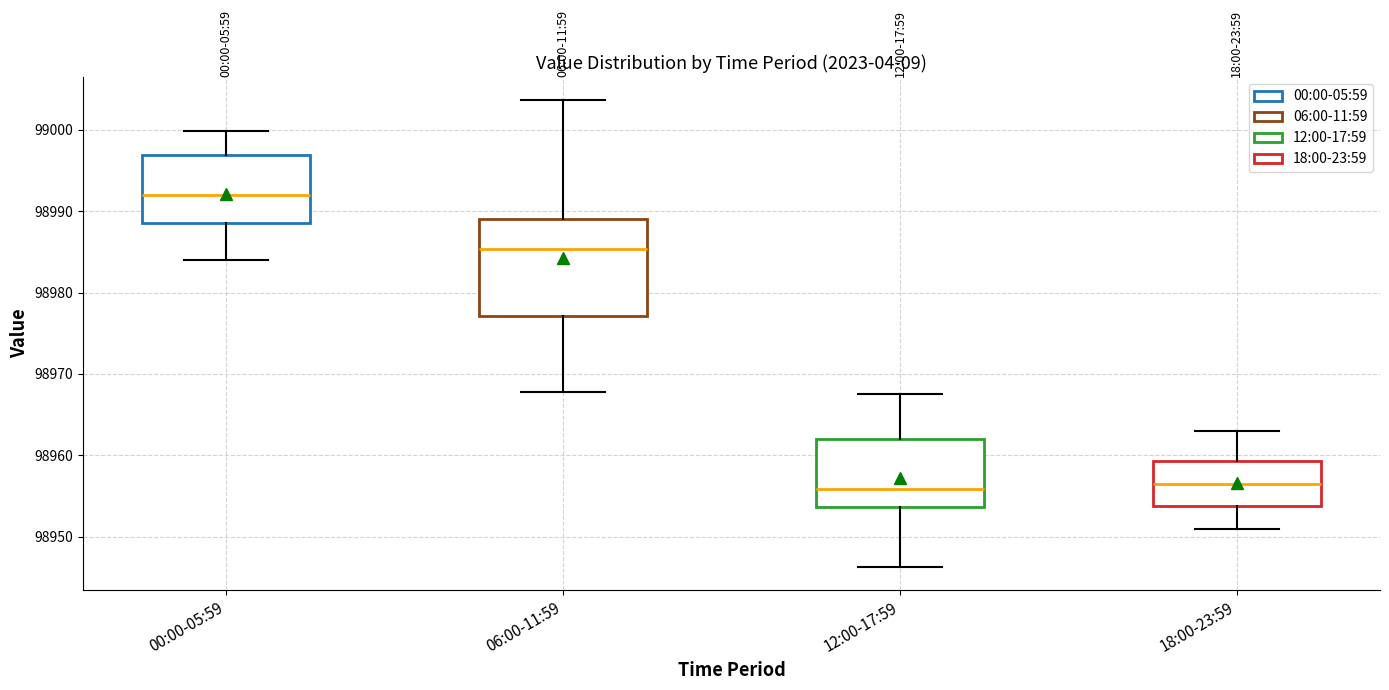

Comparing the boxes themselves (not the whiskers), which one is the tallest?

06:00-11:59